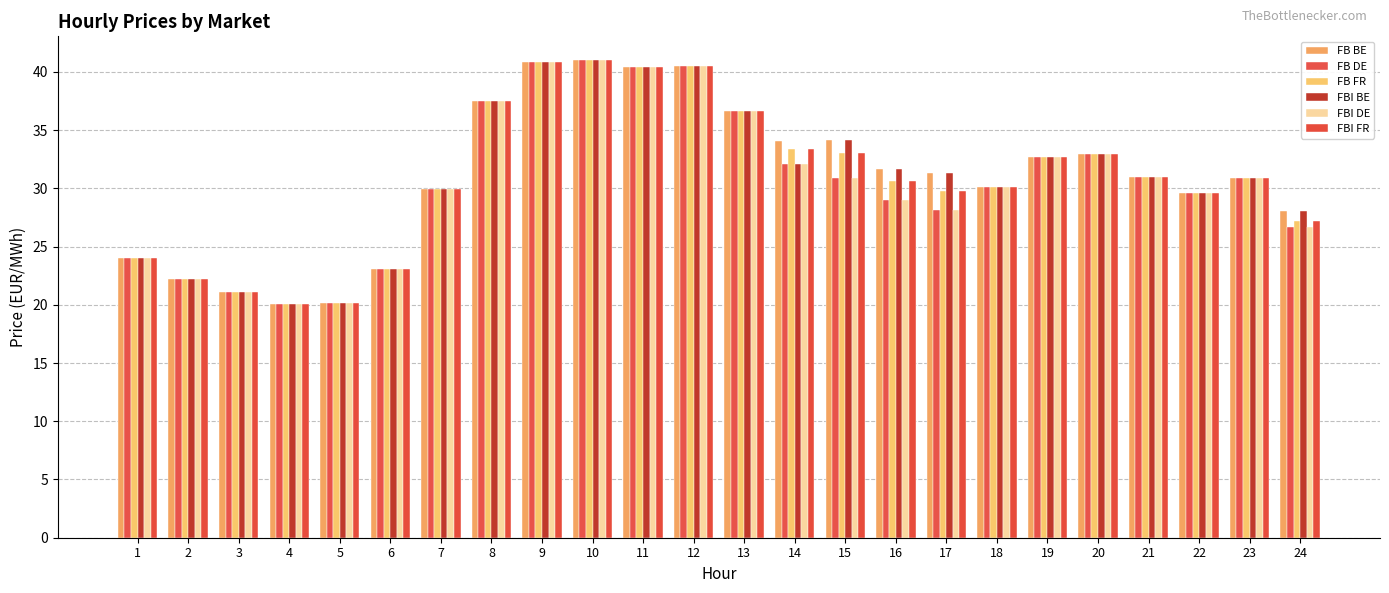

What is the value of the FBI BE bar at the 1st from the left?

24.0